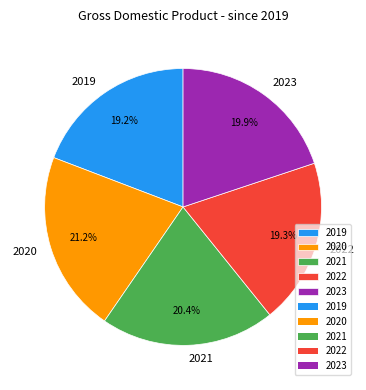

Is there any slice that represents more than half of the pie?

No